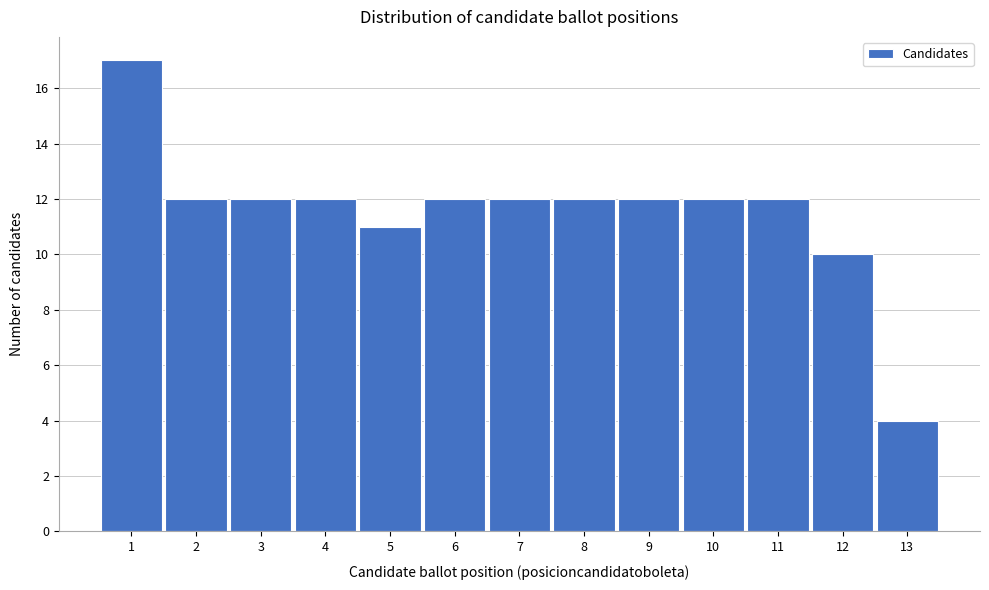

Reading left to right, list all the values displayed in this chart.

1=17	2=12	3=12	4=12	5=11	6=12	7=12	8=12	9=12	10=12	11=12	12=10	13=4